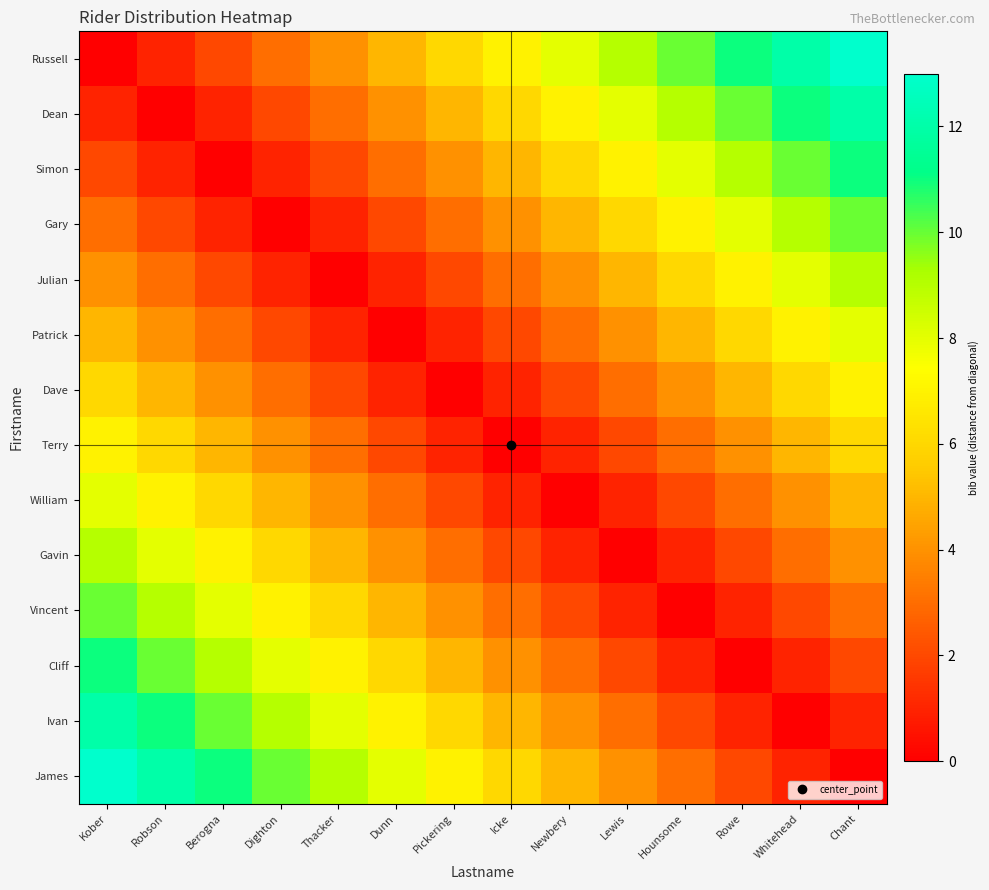

At which category is the sum across all series the highest?

Kober